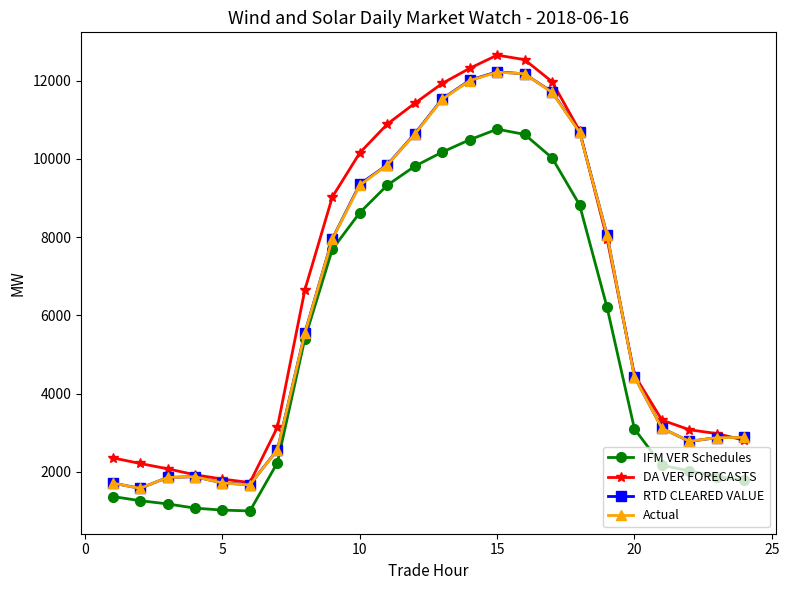

How many categories are shown in the chart?

24